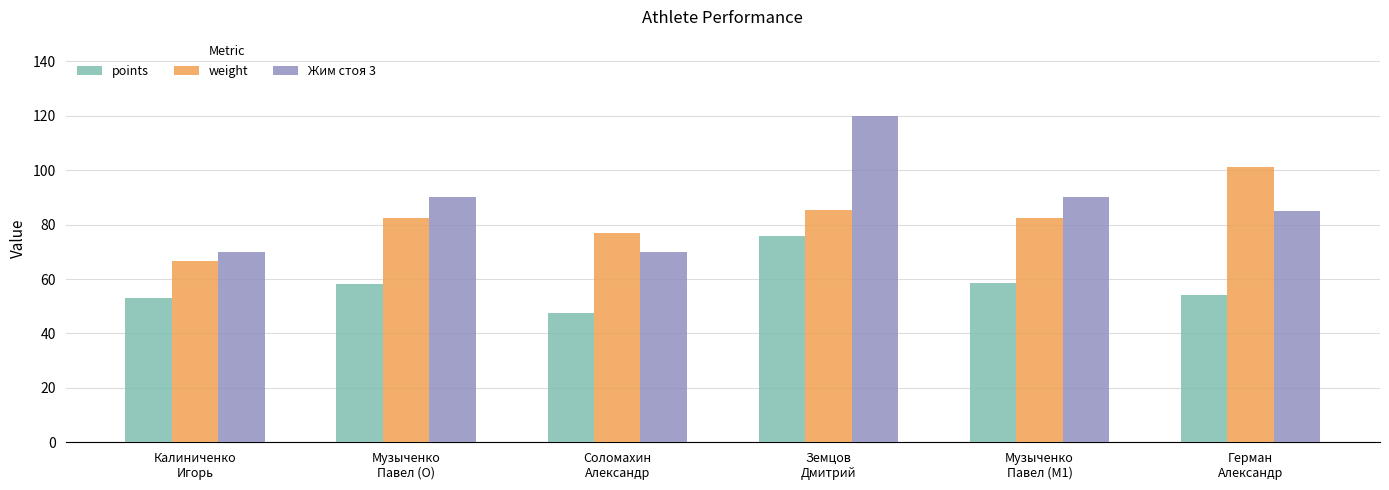

At Соломахин
Александр, list the series in order from largest to smallest.

weight, Жим стоя 3, points